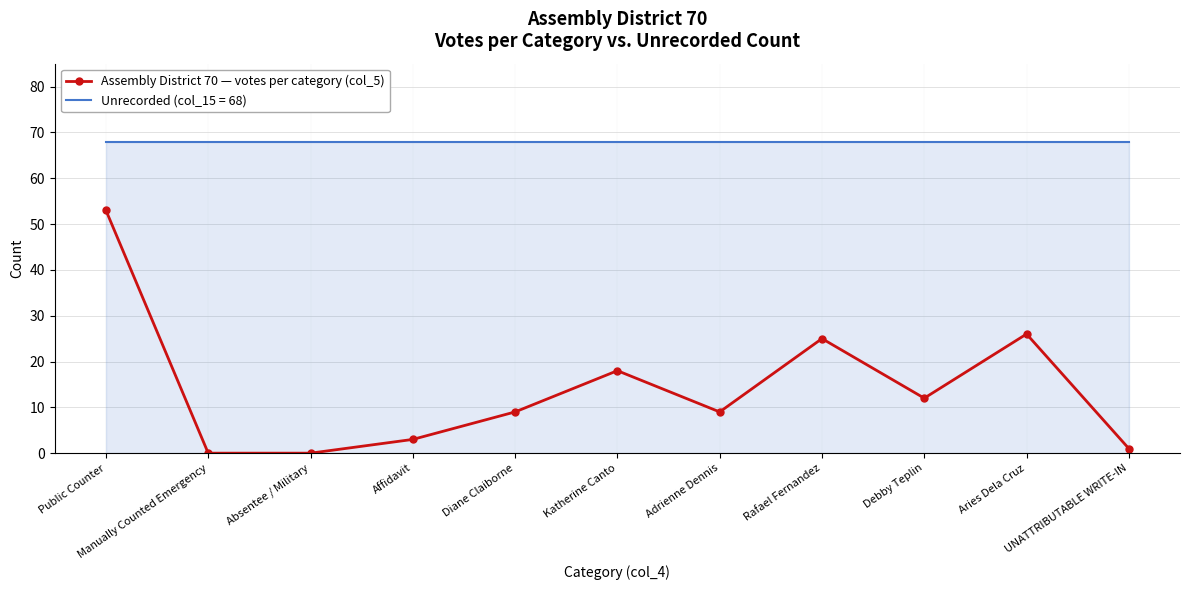

Which series has the largest total across all categories?

Unrecorded (col_15 = 68)